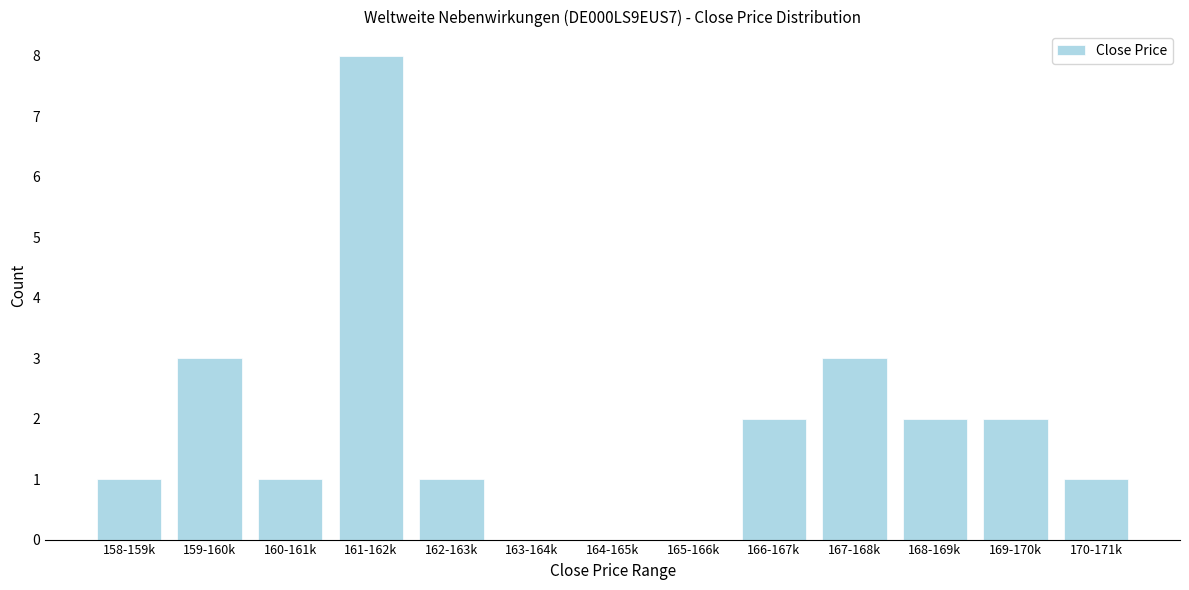

Reading left to right, what are all the values shown in this chart?

158-159k=1	159-160k=3	160-161k=1	161-162k=8	162-163k=1	163-164k=0	164-165k=0	165-166k=0	166-167k=2	167-168k=3	168-169k=2	169-170k=2	170-171k=1